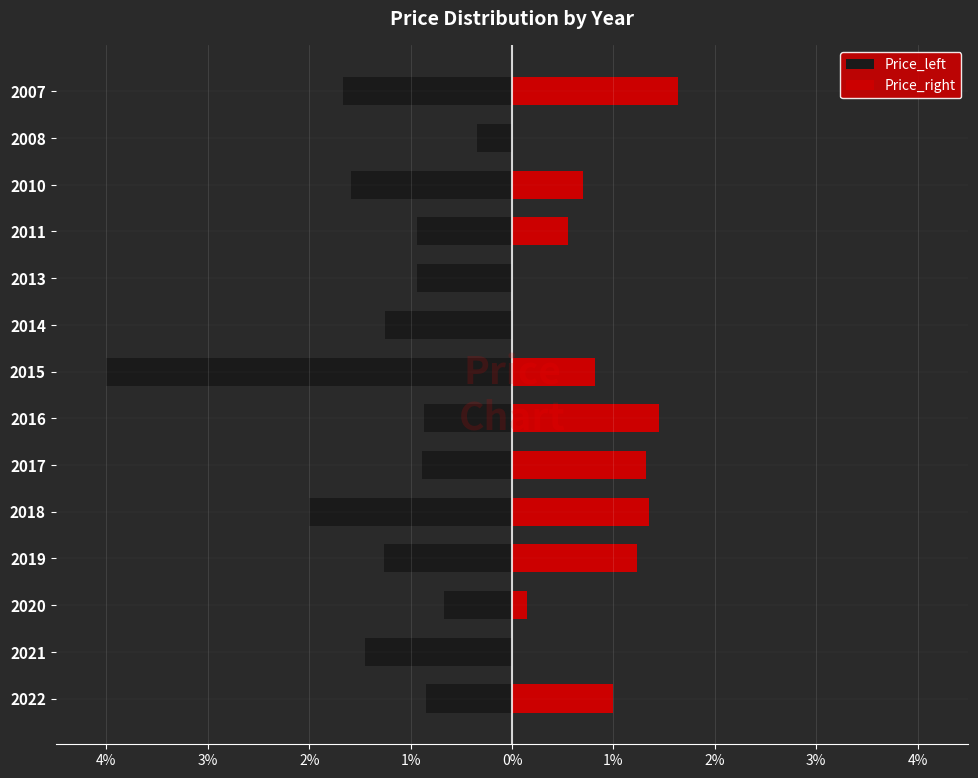

What is the sum of the Price_right values at 2019 and 2021?

1.2